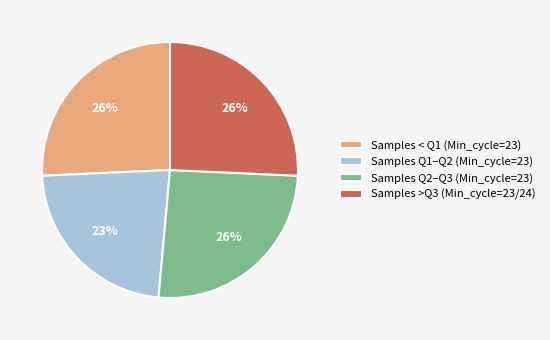

How many slices are in this pie chart?

4